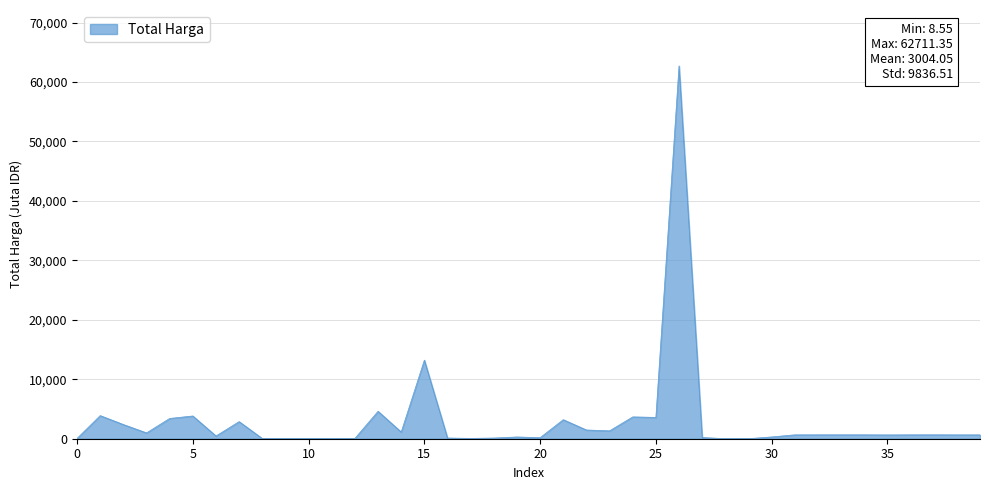

What is the maximum value shown in the chart?

62711.4